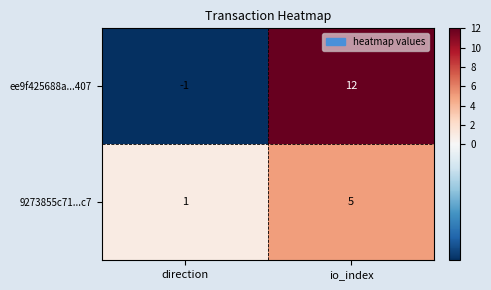

Reading right to left, extract all data points from this chart.

ee9f425688a...407: io_index=12	direction=-1
9273855c71...c7: io_index=5	direction=1